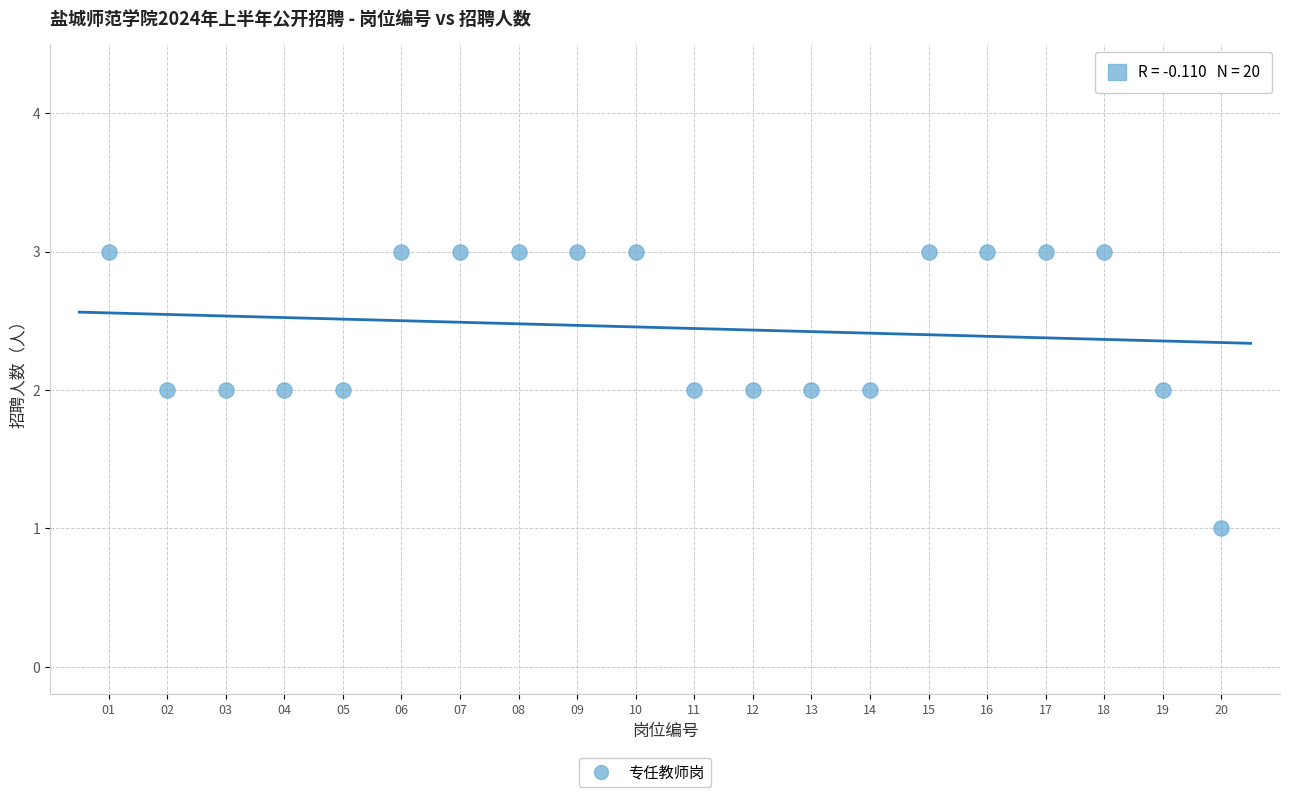

List the coordinates of all points as (Y, X) pairs, reading left to right.

(3, 1)  (2, 2)  (2, 3)  (2, 4)  (2, 5)  (3, 6)  (3, 7)  (3, 8)  (3, 9)  (3, 10)  (2, 11)  (2, 12)  (2, 13)  (2, 14)  (3, 15)  (3, 16)  (3, 17)  (3, 18)  (2, 19)  (1, 20)